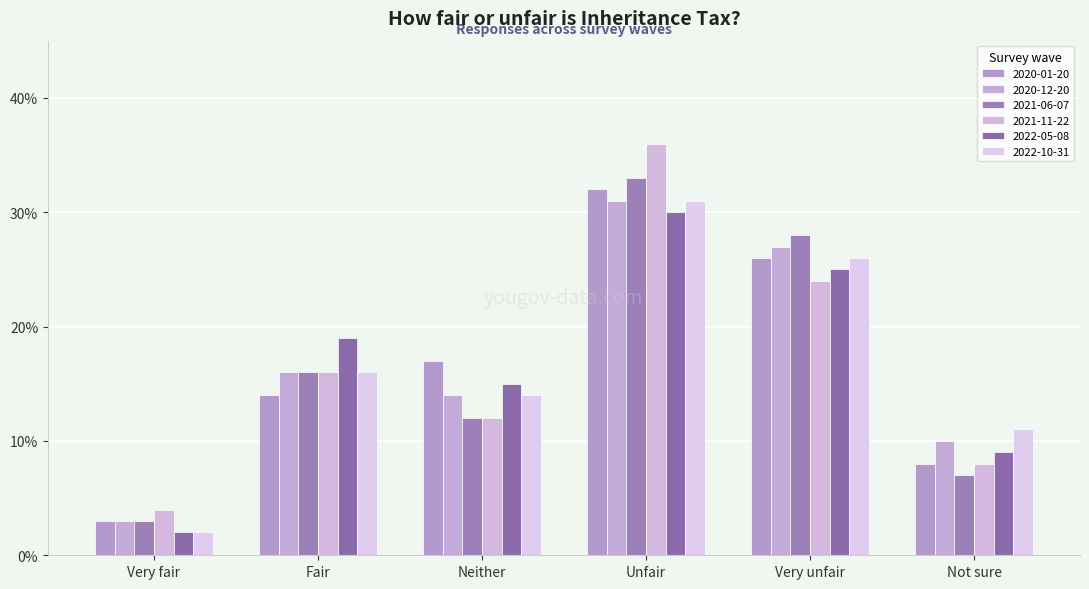

Are the bars grouped side by side (vs. stacked)?

Yes